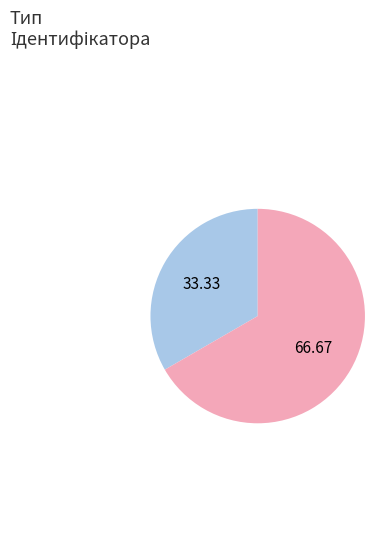

Does any single category account for the majority?

Yes